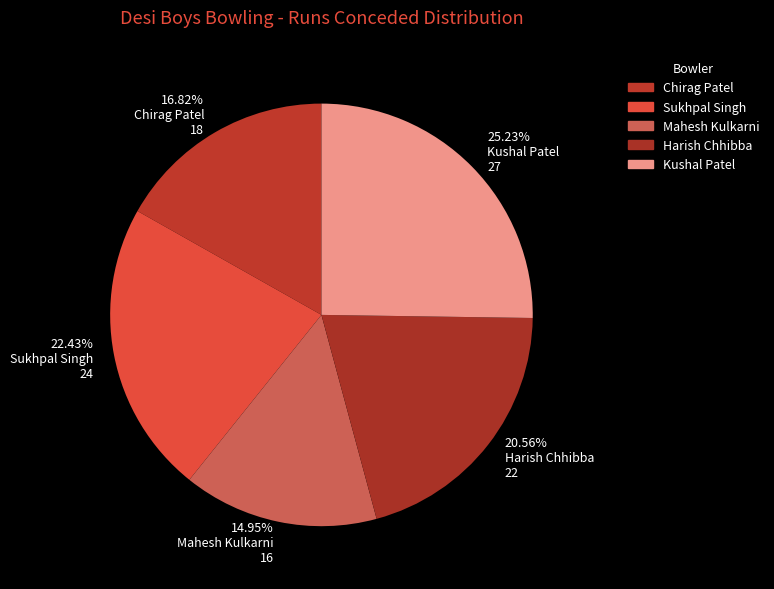

To the nearest percent, what is the difference between the Chirag Patel and Harish Chhibba slice percentages?

4%